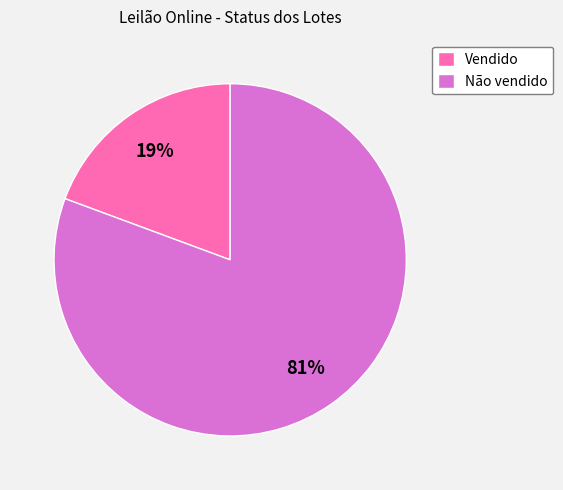

Combined, do Não vendido and Vendido account for over 50%?

Yes